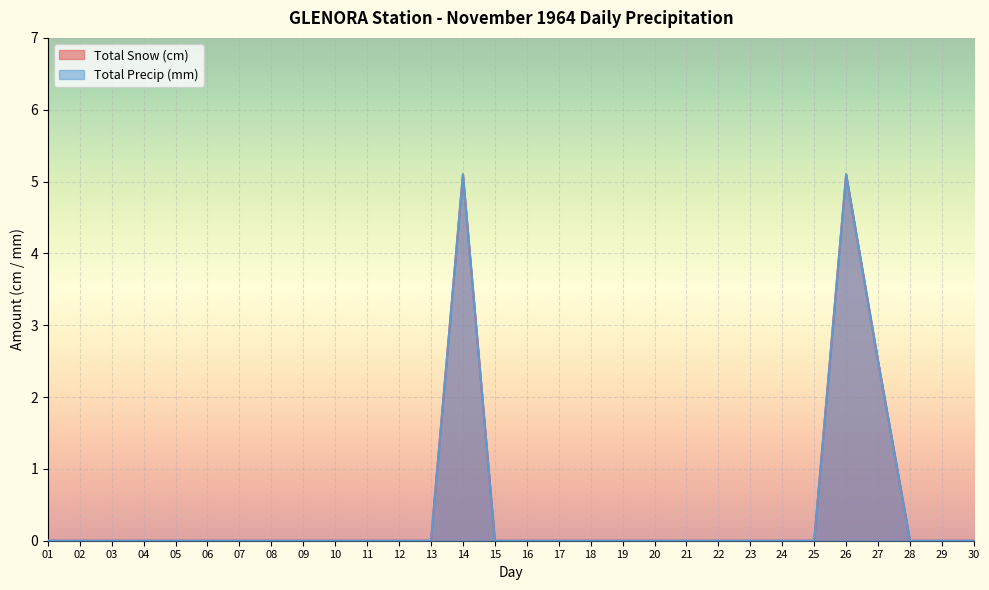

True or false: Total Precip (mm) and Total Snow (cm) cross at least once.

False